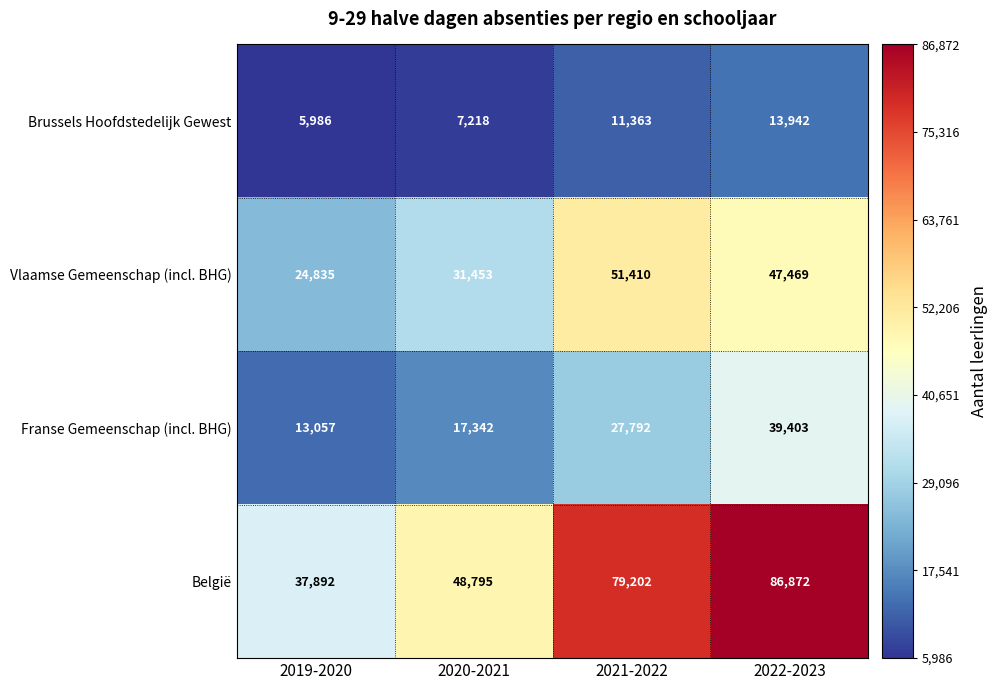

At which category is the sum across all series the highest?

2022-2023